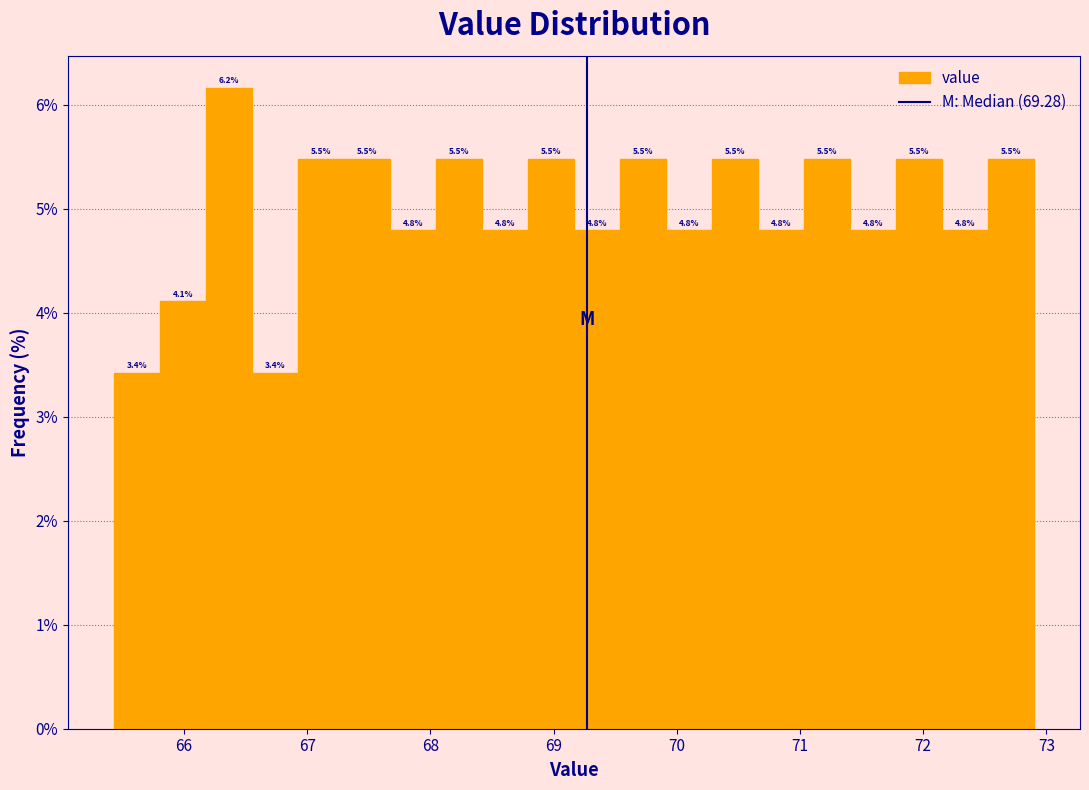

Around what value on the x-axis is the tallest bar? Give the approximate position of its centre, as read against the axis.

66.4